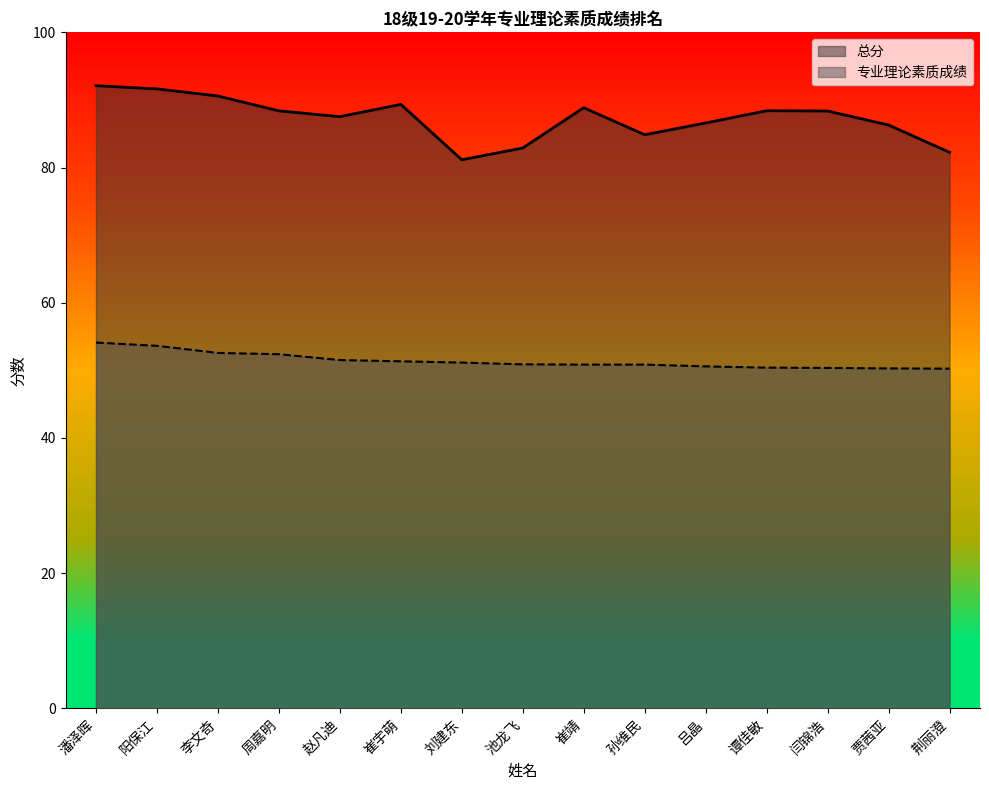

What is the label of the 10th point from the left?

孙维民